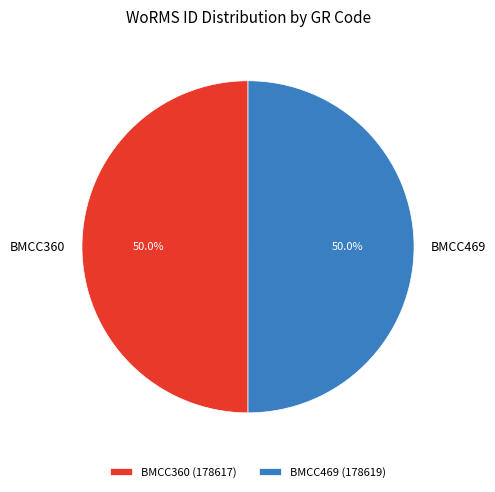

How much of the chart is everything except BMCC469 (178619)?

50.0%